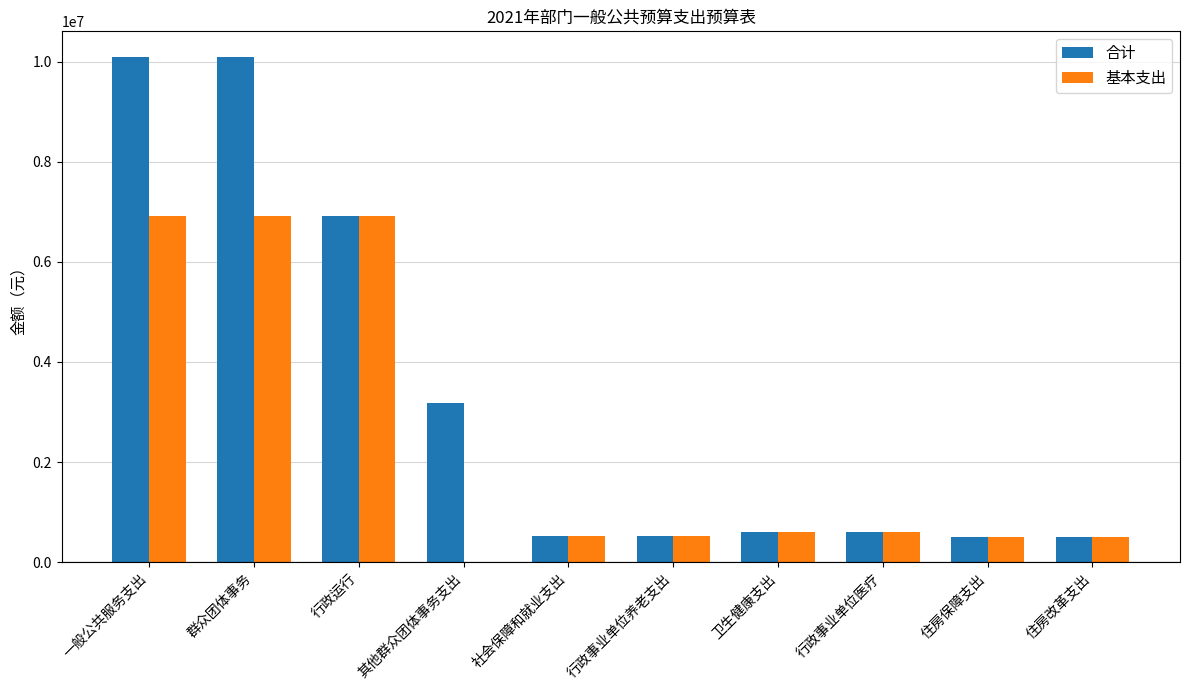

What is the sum of the 合计 values at 社会保障和就业支出 and 行政事业单位医疗?

1129154.0